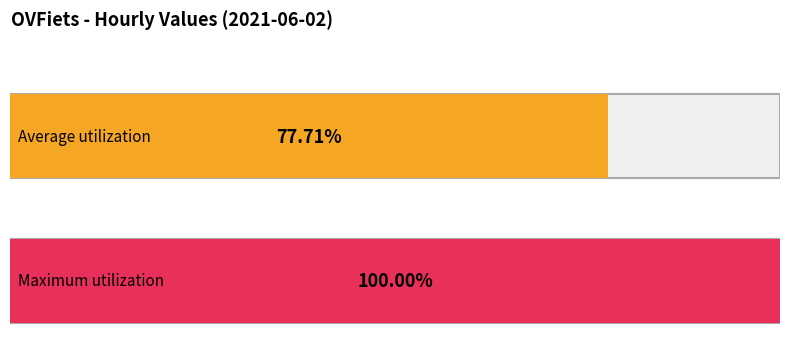

How many series are shown in this chart?

1